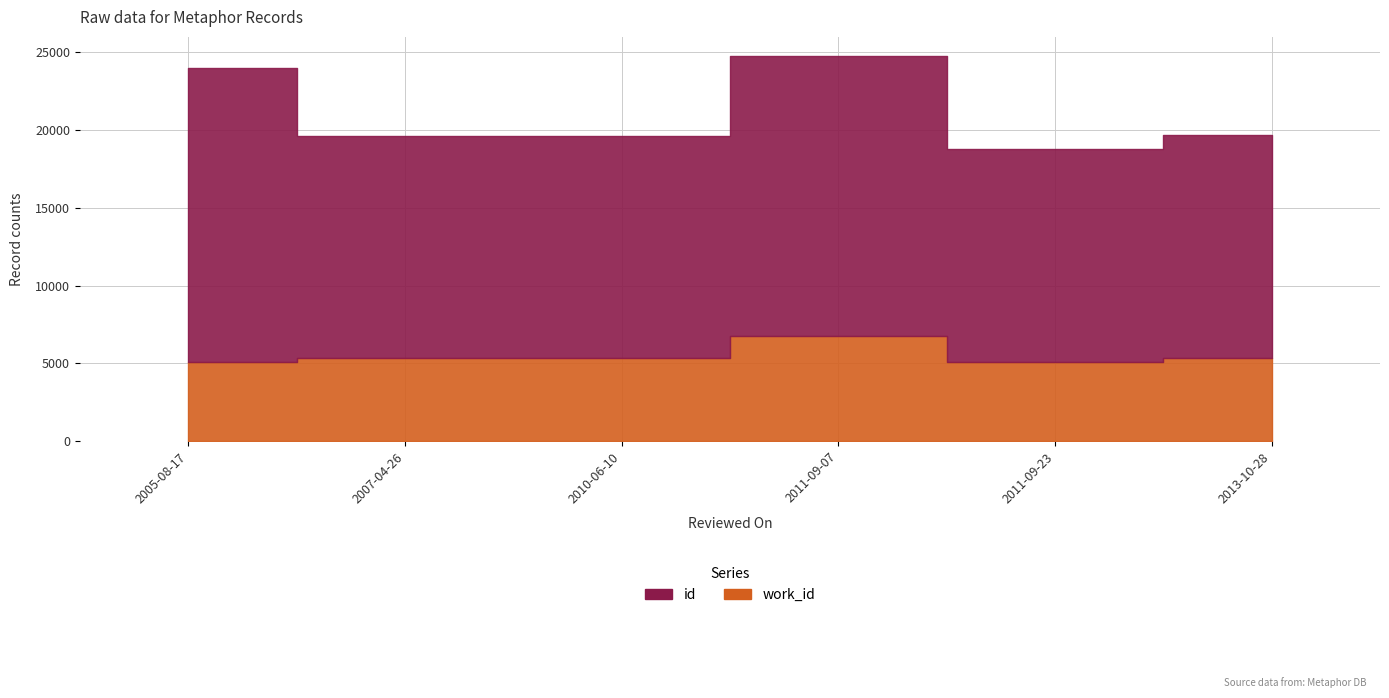

True or false: work_id and id intersect in this chart.

False